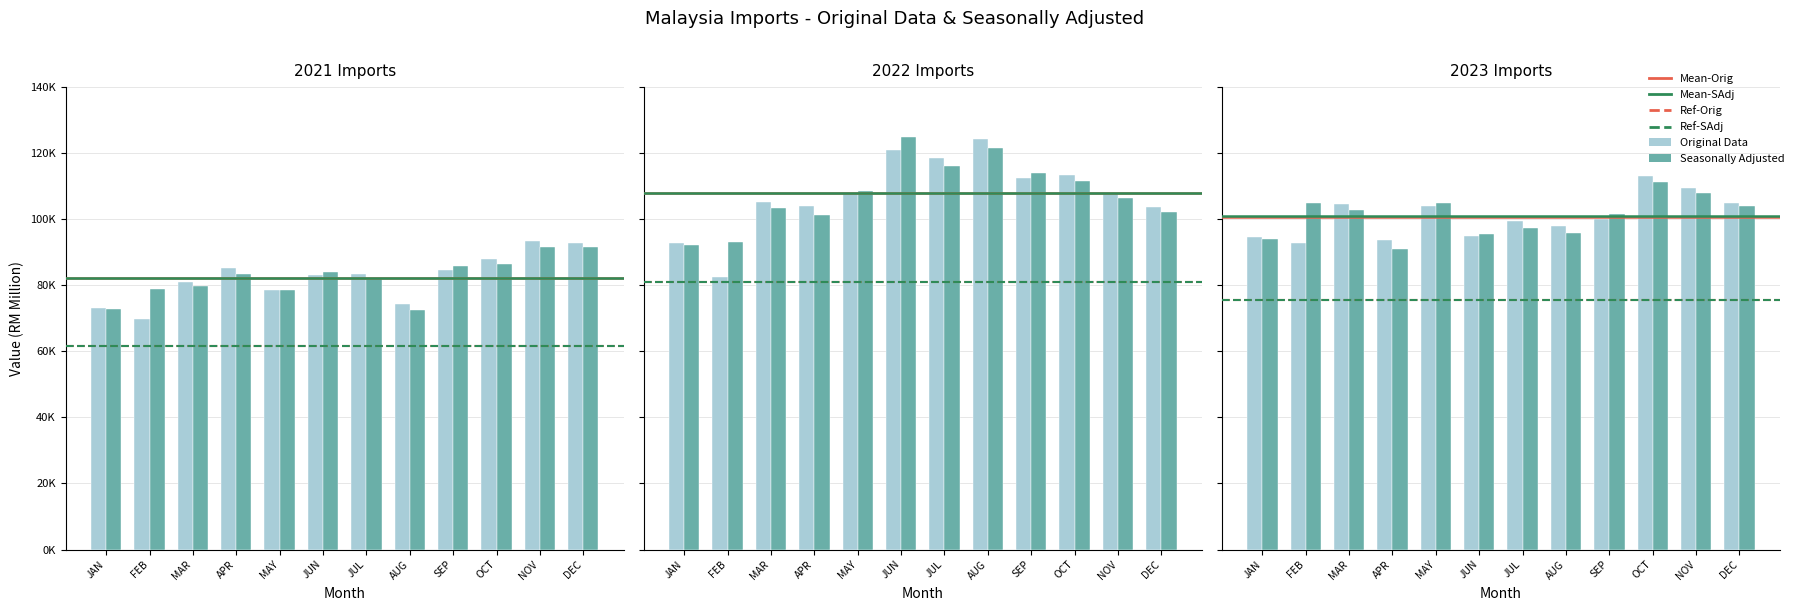

What is the average value of the ORIGINAL DATA (2021) series?

82278.7